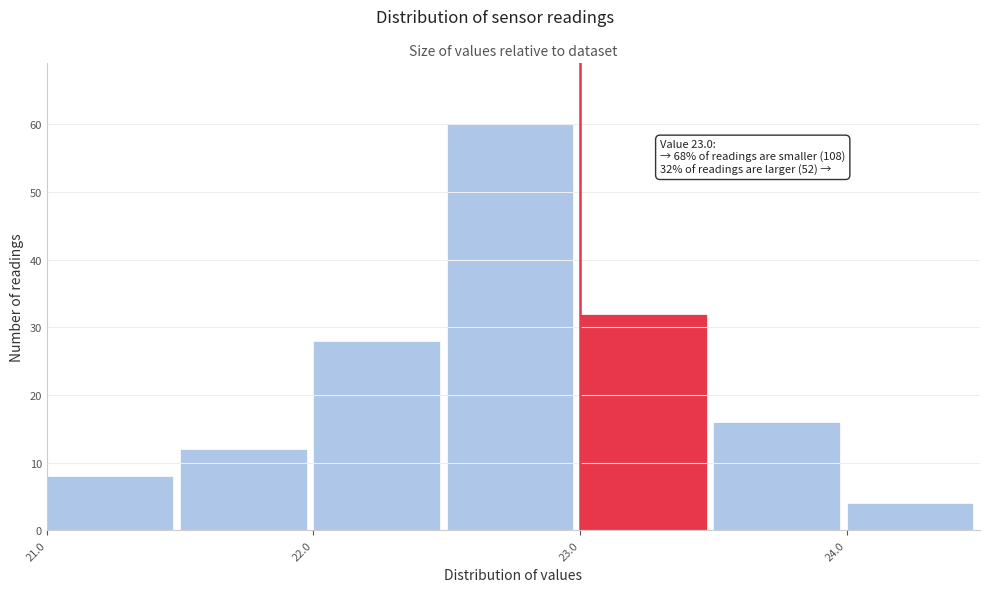

Over which range of the x-axis is the bar tallest?

22.5 to 23.0